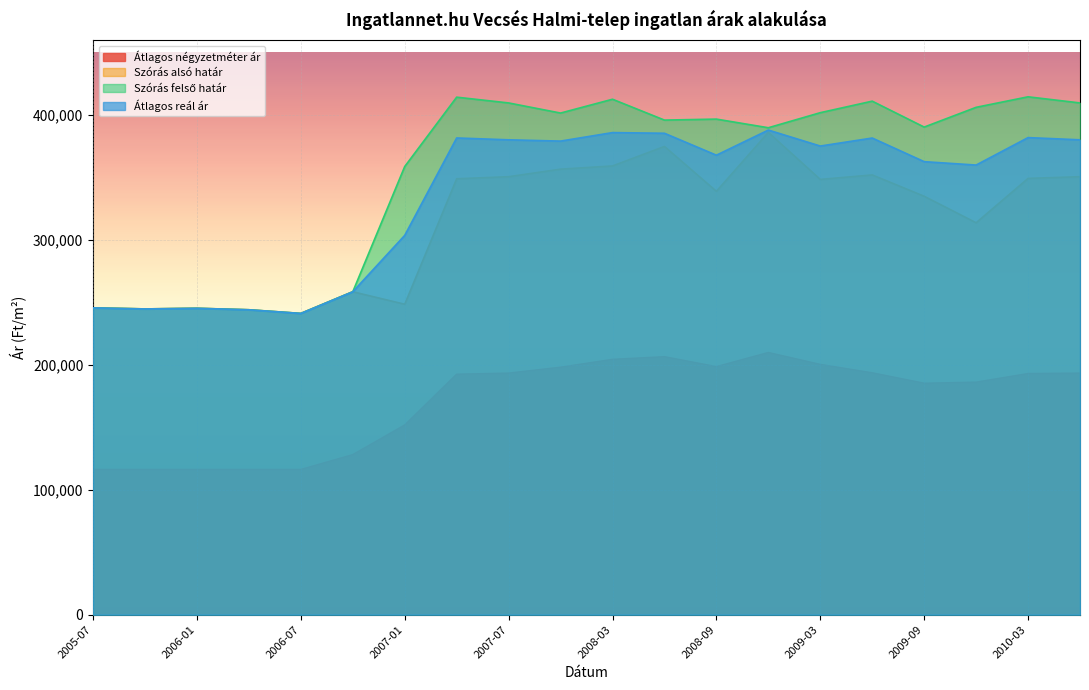

What is the maximum value for Szórás alsó határ?

386046